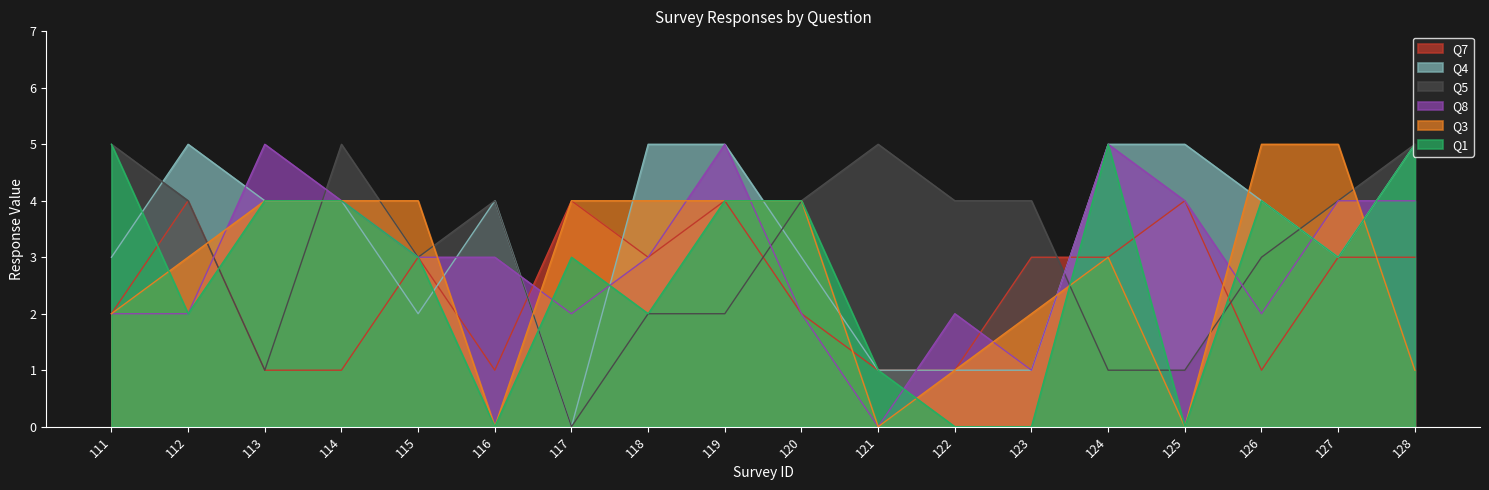

Reading right to left, list all the values displayed in this chart.

Q7: 128=3	127=3	126=1	125=4	124=3	123=3	122=1	121=1	120=2	119=4	118=3	117=4	116=1	115=3	114=1	113=1	112=4	111=2
Q4: 128=5	127=3	126=4	125=5	124=5	123=1	122=1	121=1	120=3	119=5	118=5	117=0	116=4	115=2	114=4	113=4	112=5	111=3
Q5: 128=5	127=4	126=3	125=1	124=1	123=4	122=4	121=5	120=4	119=2	118=2	117=0	116=4	115=3	114=5	113=1	112=4	111=5
Q8: 128=4	127=4	126=2	125=4	124=5	123=1	122=2	121=0	120=2	119=5	118=3	117=2	116=3	115=3	114=4	113=5	112=2	111=2
Q3: 128=1	127=5	126=5	125=0	124=3	123=2	122=1	121=0	120=4	119=4	118=4	117=4	116=0	115=4	114=4	113=4	112=3	111=2
Q1: 128=5	127=3	126=4	125=0	124=5	123=0	122=0	121=1	120=4	119=4	118=2	117=3	116=0	115=3	114=4	113=4	112=2	111=5